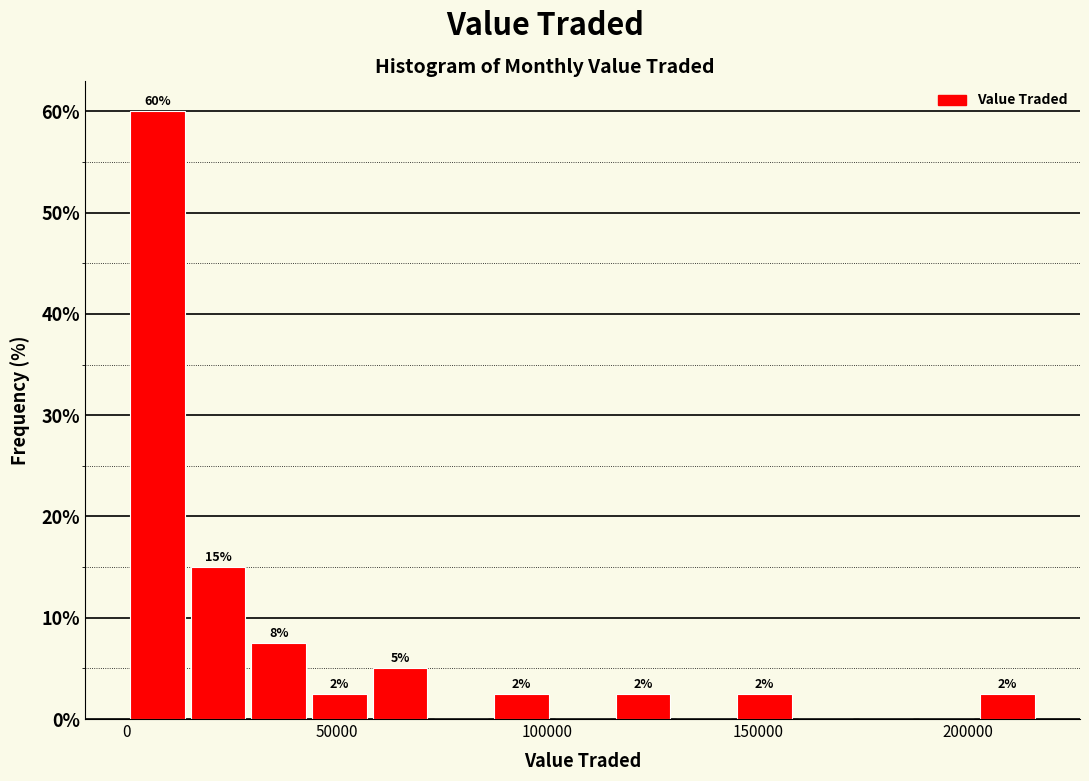

Read against the x-axis, roughly where is the centre of the tallest bar?

5000